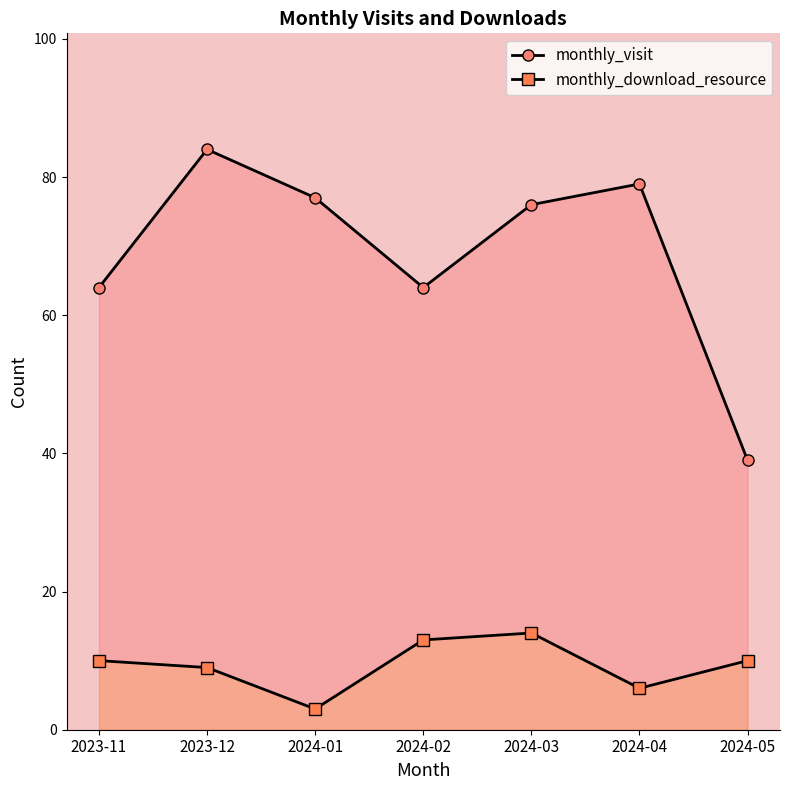

Is it true that monthly_visit equals 77 at 2024-01?

True